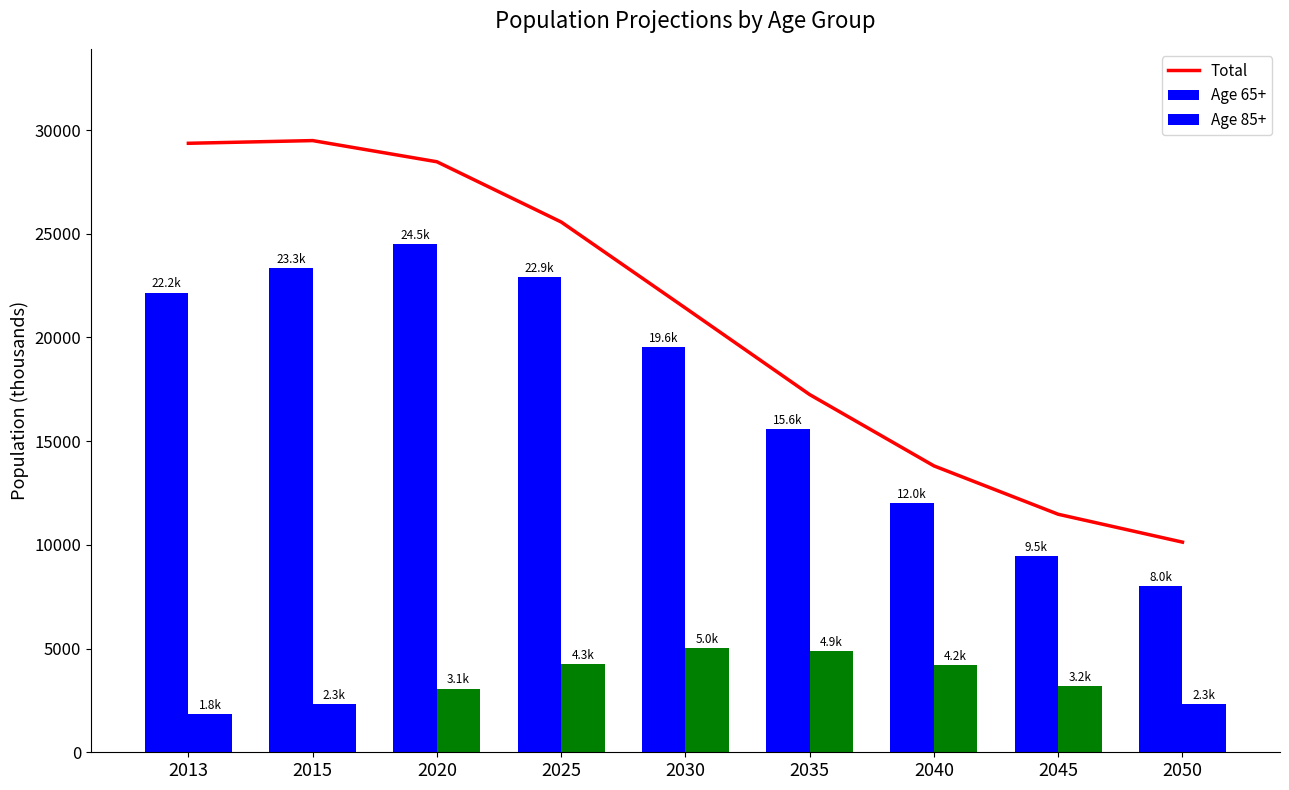

At 2030, list the series in order from largest to smallest.

Total, Age 65+, Age 85+